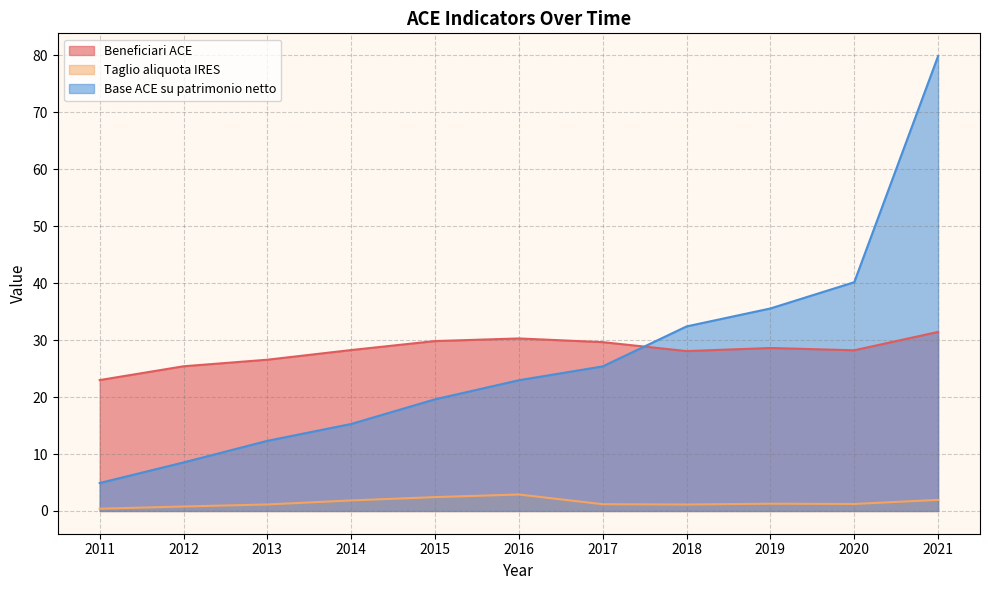

What is the difference between the maximum and minimum values in the Base ACE su patrimonio netto series?

75.0